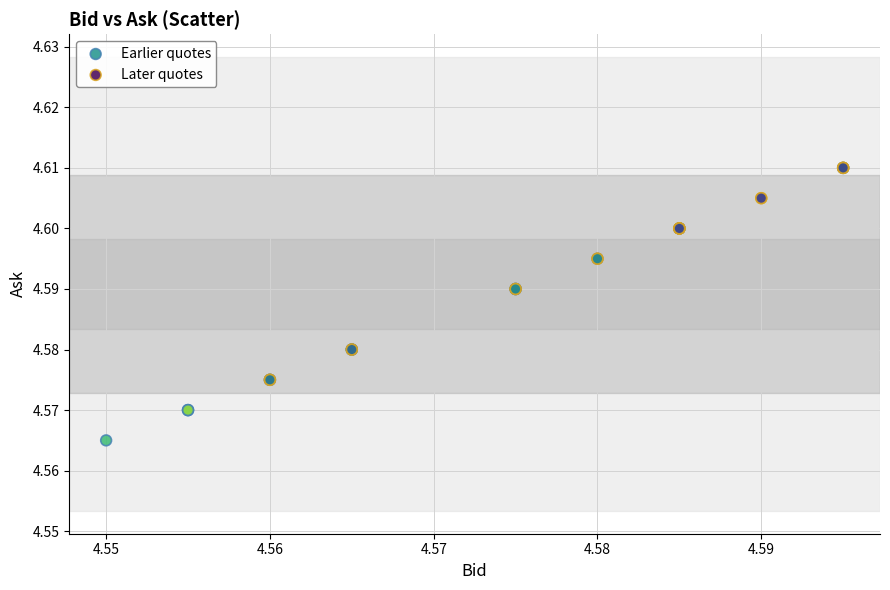

Which series reaches the minimum Y coordinate?

Earlier quotes